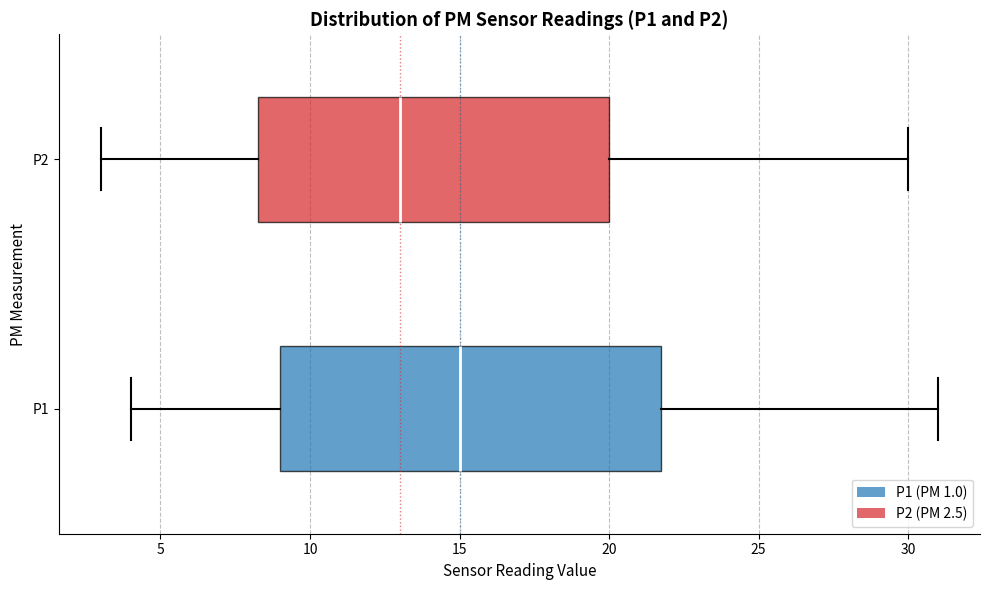

Reading bottom to top, read every box against the x-axis: the position of its median line, the range the box covers, and the ends of its whiskers. The values are not printed on the chart, so give them approximately, as read against the axis.

P1: median 15.0, box 9.0 to 22.0, whiskers 4.0 to 31.0
P2: median 13.0, box 8.5 to 20.0, whiskers 3.0 to 30.0